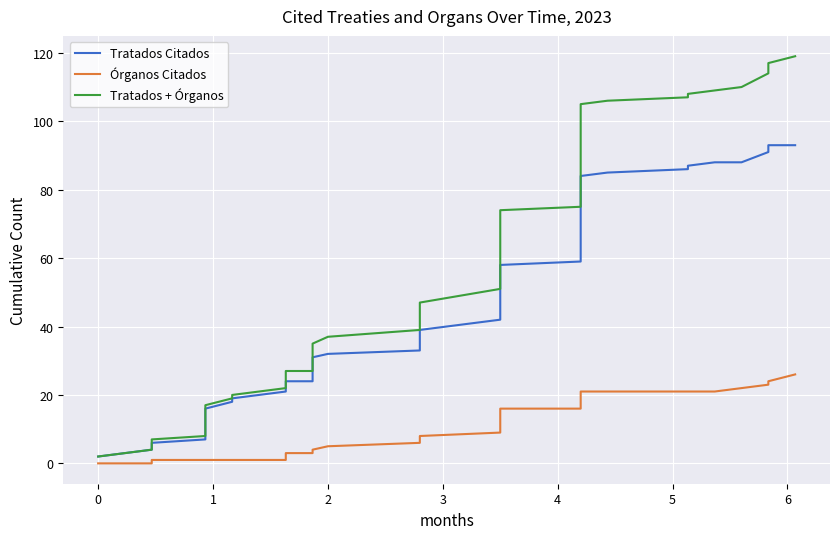

What is the lowest value of the Tratados Citados series?

2